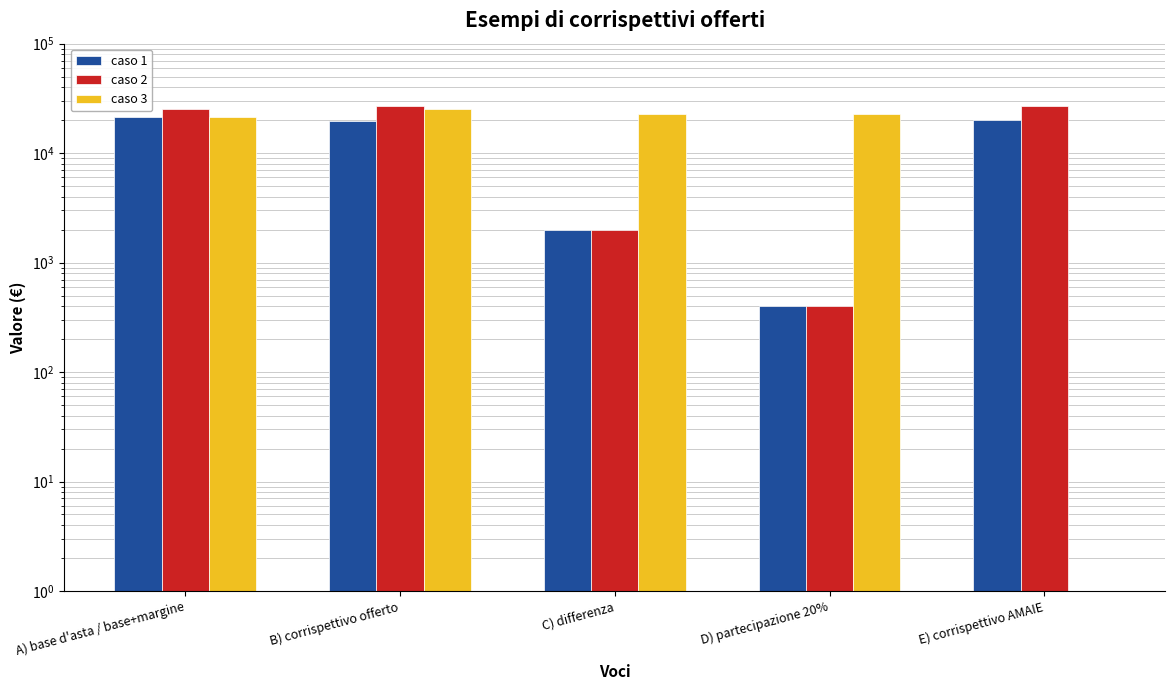

List the series in order of their peak value, lowest first.

caso 1, caso 3, caso 2